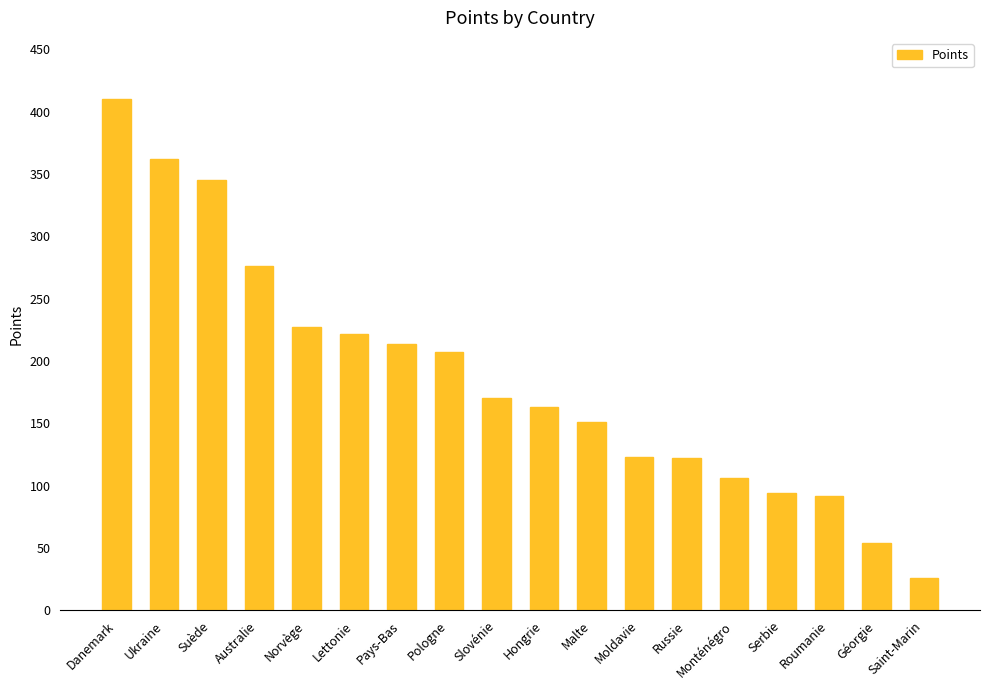

Does the chart contain any negative values?

No